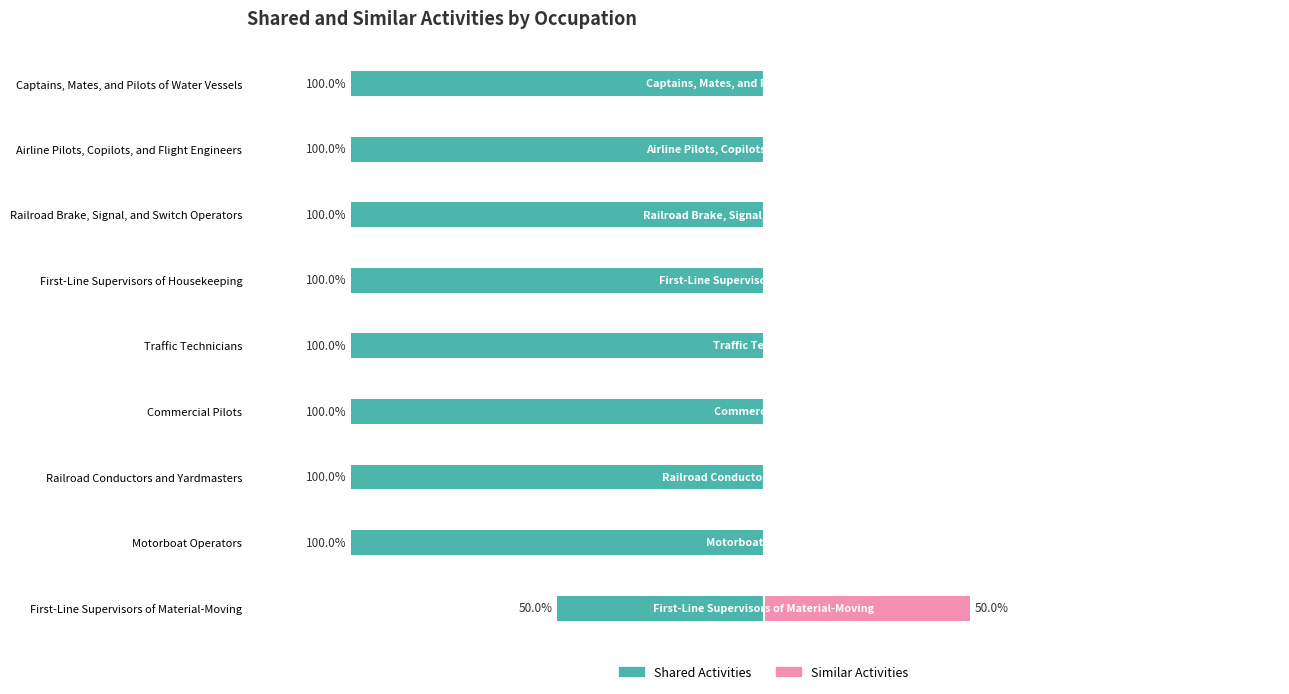

Count the number of categories in the chart.

9